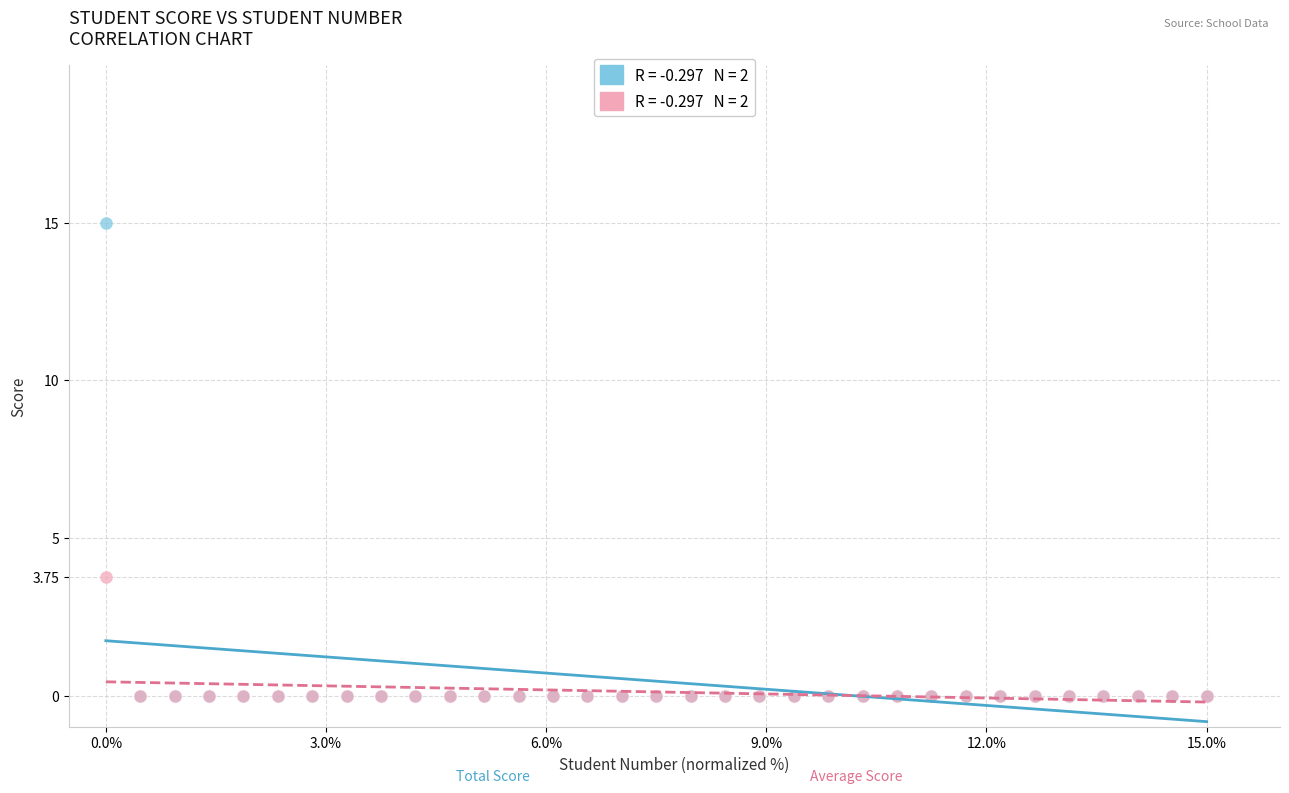

Across all series, what Y value is closest to 7?

3.8